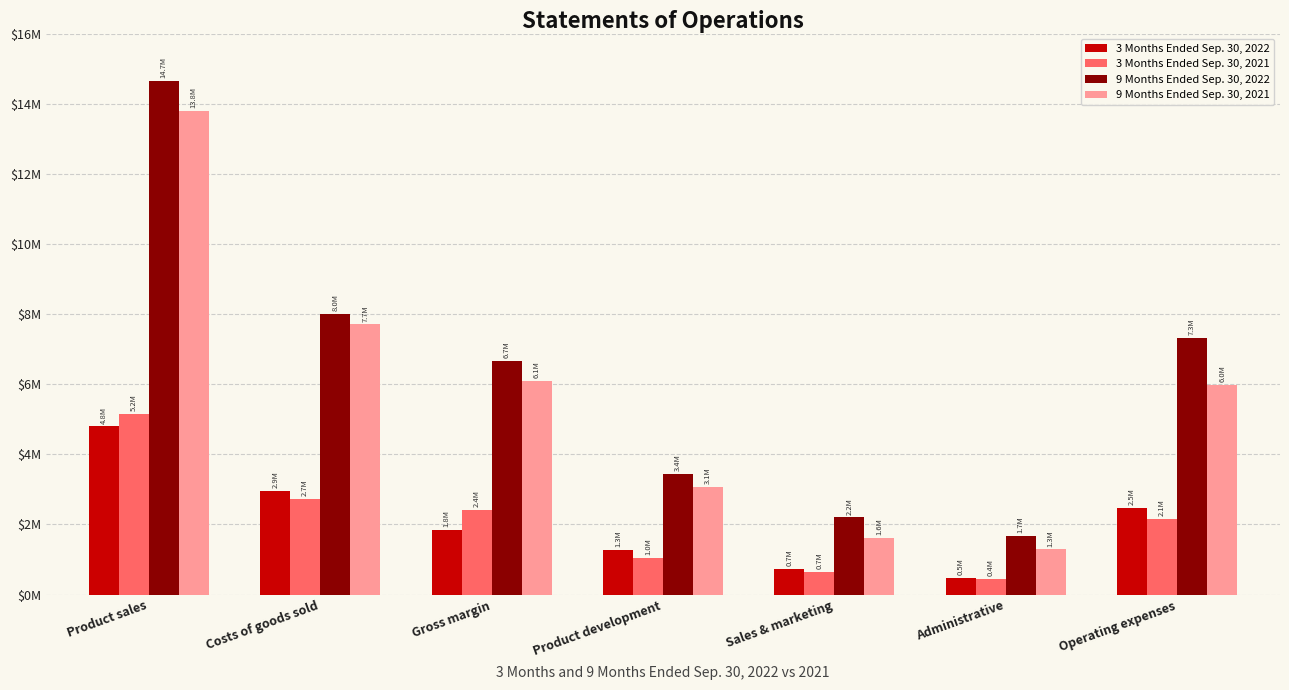

What is the maximum value for 3 Months Ended Sep. 30, 2022?

4796025